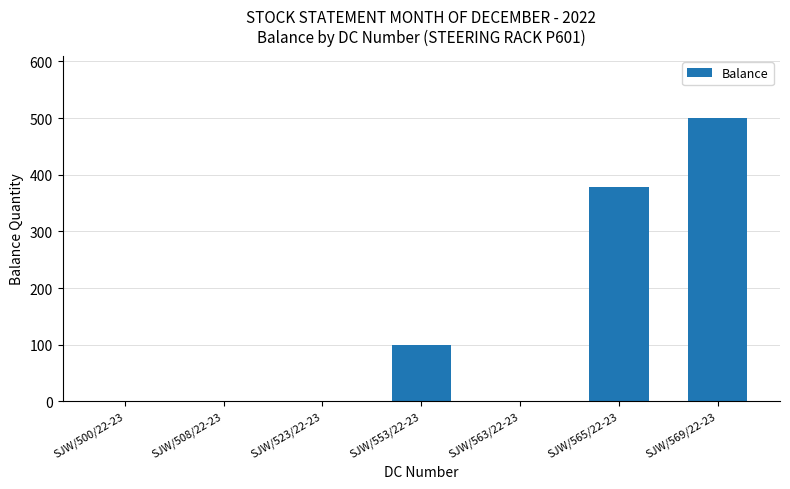

What is the change in value from SJW/500/22-23 to SJW/553/22-23?

+100